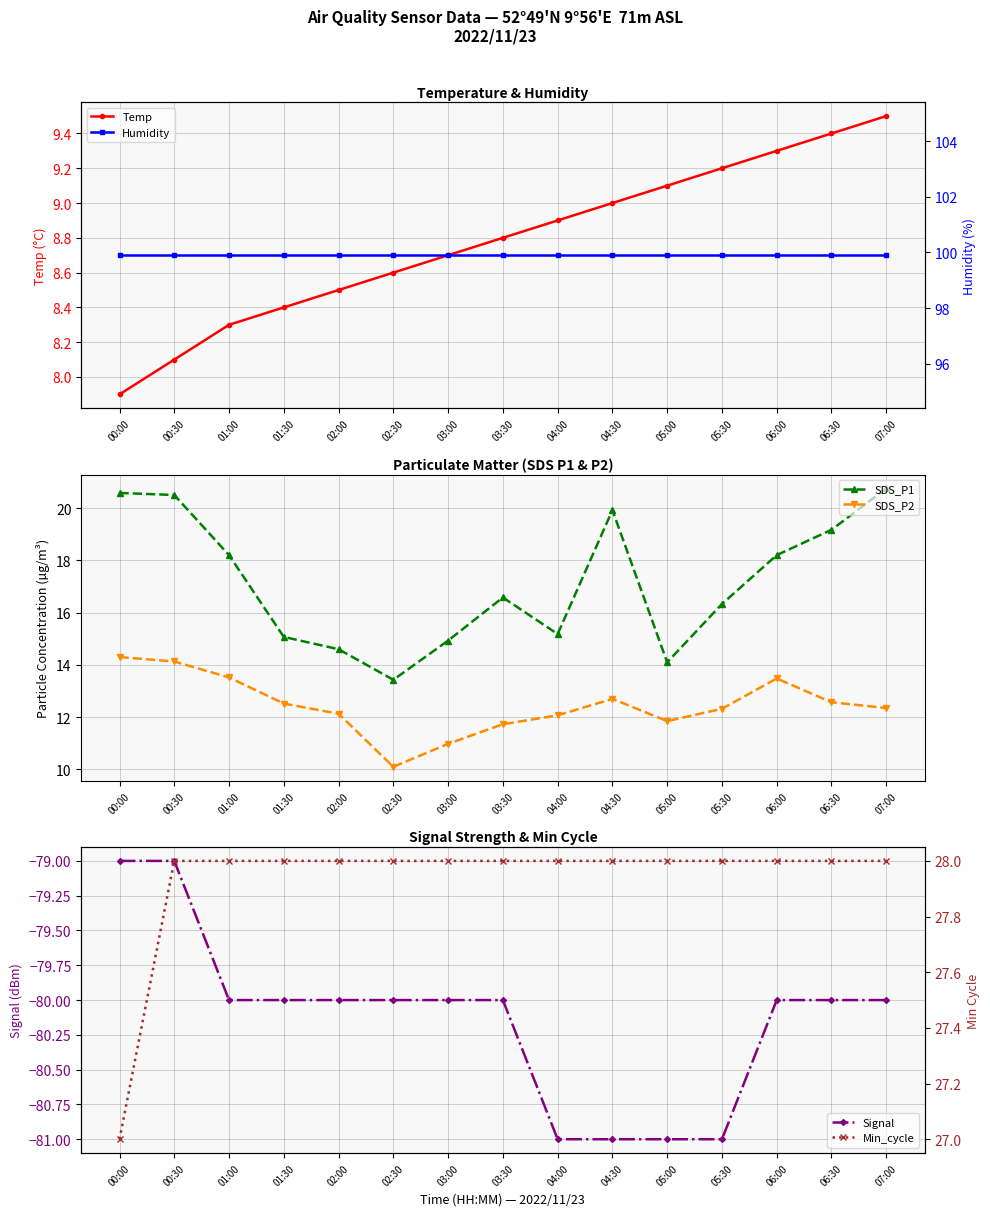

Reading right to left, transcribe all the data shown in this chart.

Temp: 9.5	9.4	9.3	9.2	9.1	9.0	8.9	8.8	8.7	8.6	8.5	8.4	8.3	8.1	7.9
SDS_P1: 20.8	19.2	18.2	16.3	14.1	19.9	15.2	16.6	14.9	13.4	14.6	15.1	18.2	20.5	20.6
SDS_P2: 12.3	12.6	13.5	12.3	11.8	12.7	12.1	11.7	11.0	10.1	12.1	12.5	13.5	14.1	14.3
Signal: -80.0	-80.0	-80.0	-81.0	-81.0	-81.0	-81.0	-80.0	-80.0	-80.0	-80.0	-80.0	-80.0	-79.0	-79.0
Humidity: 99.9	99.9	99.9	99.9	99.9	99.9	99.9	99.9	99.9	99.9	99.9	99.9	99.9	99.9	99.9
Min_cycle: 28.0	28.0	28.0	28.0	28.0	28.0	28.0	28.0	28.0	28.0	28.0	28.0	28.0	28.0	27.0